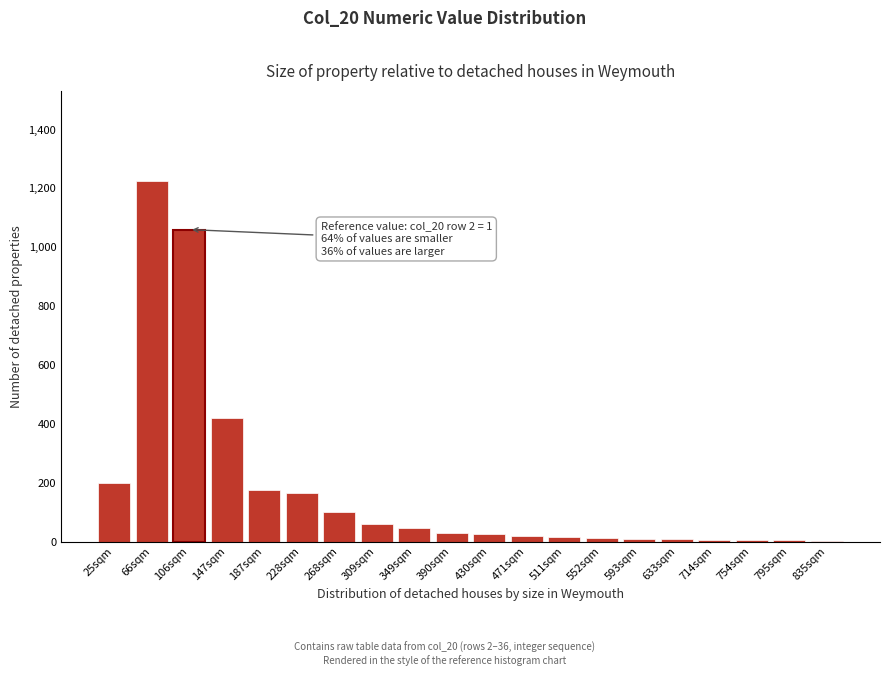

At which category does the chart reach its peak across all series?

66sqm